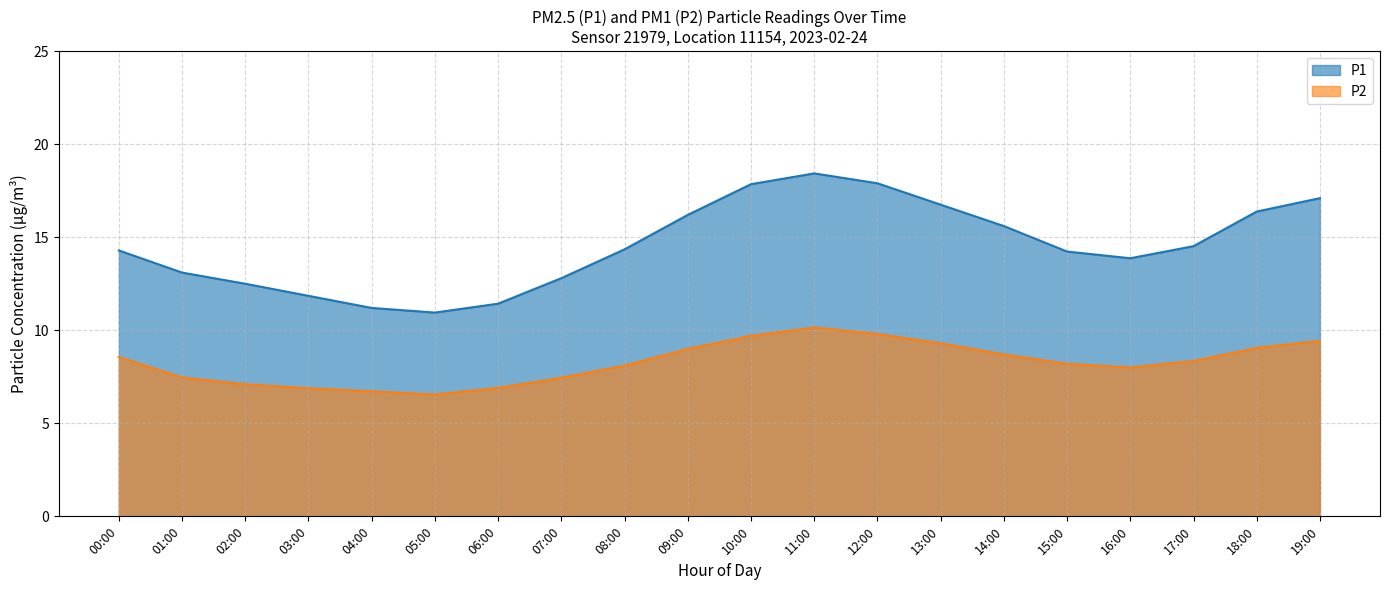

At which category does the chart reach its peak across all series?

11:00